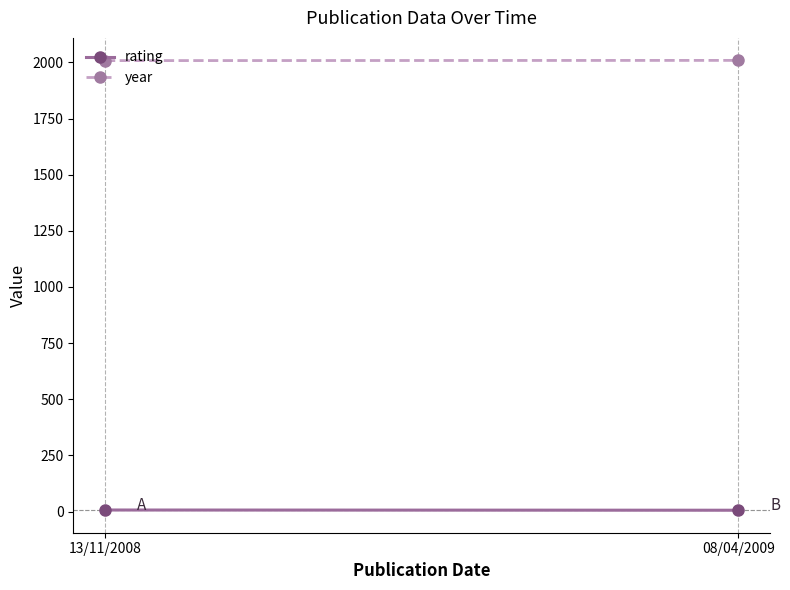

What are all the series names shown in the legend?

rating, year